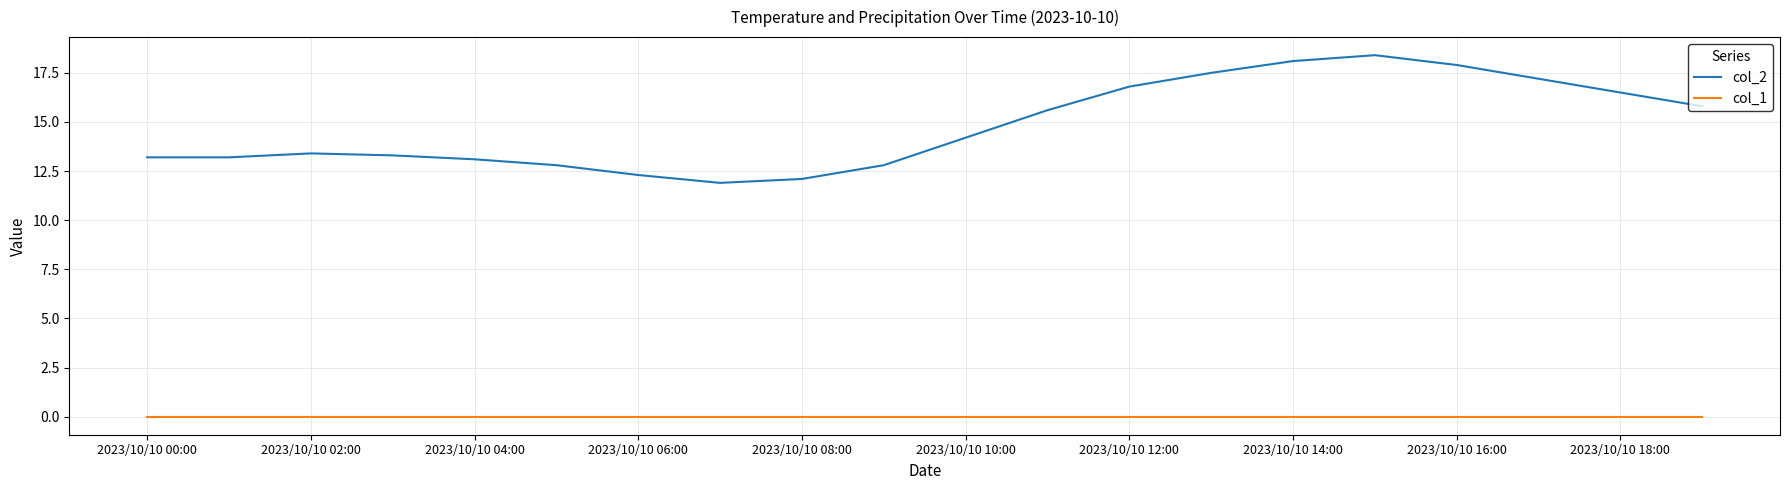

Which series has the widest spread of values?

col_2